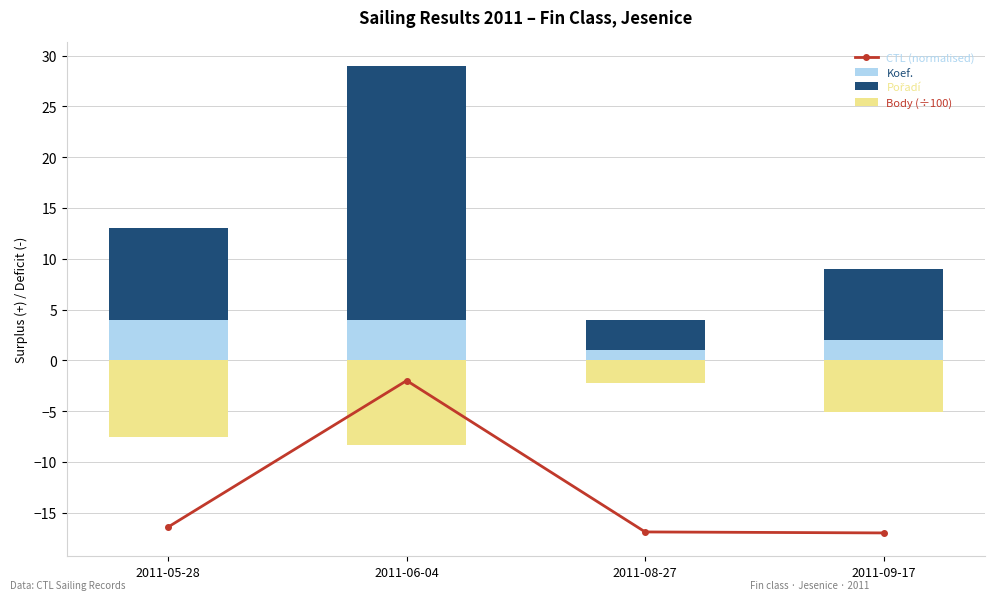

Reading left to right, transcribe all the data shown in this chart.

CTL (normalised): 2011-05-28=-16.4	2011-06-04=-2.0	2011-08-27=-16.9	2011-09-17=-17.0
Koef.: 2011-05-28=4.0	2011-06-04=4.0	2011-08-27=1.0	2011-09-17=2.0
Pořadí: 2011-05-28=9.0	2011-06-04=25.0	2011-08-27=3.0	2011-09-17=7.0
Body (÷100): 2011-05-28=-7.5	2011-06-04=-8.3	2011-08-27=-2.3	2011-09-17=-5.1